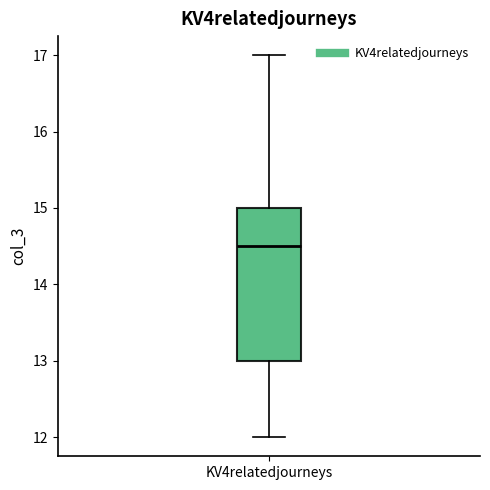

Where does the lower whisker of the box for KV4relatedjourneys end on the y-axis? The values are not printed on the chart, so give them approximately, as read against the axis.

12.0